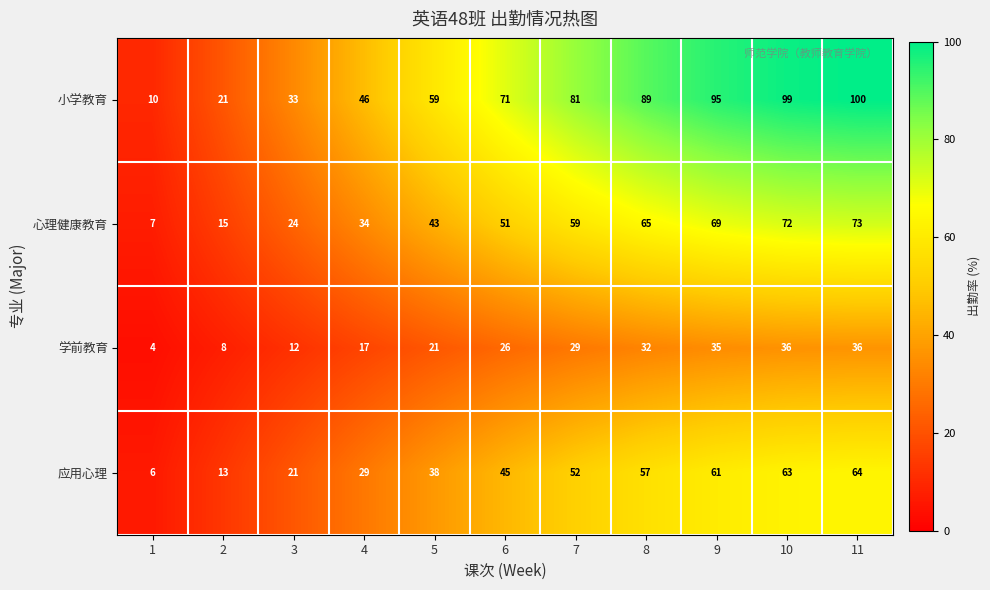

At how many categories does at least one series exceed 45?

8